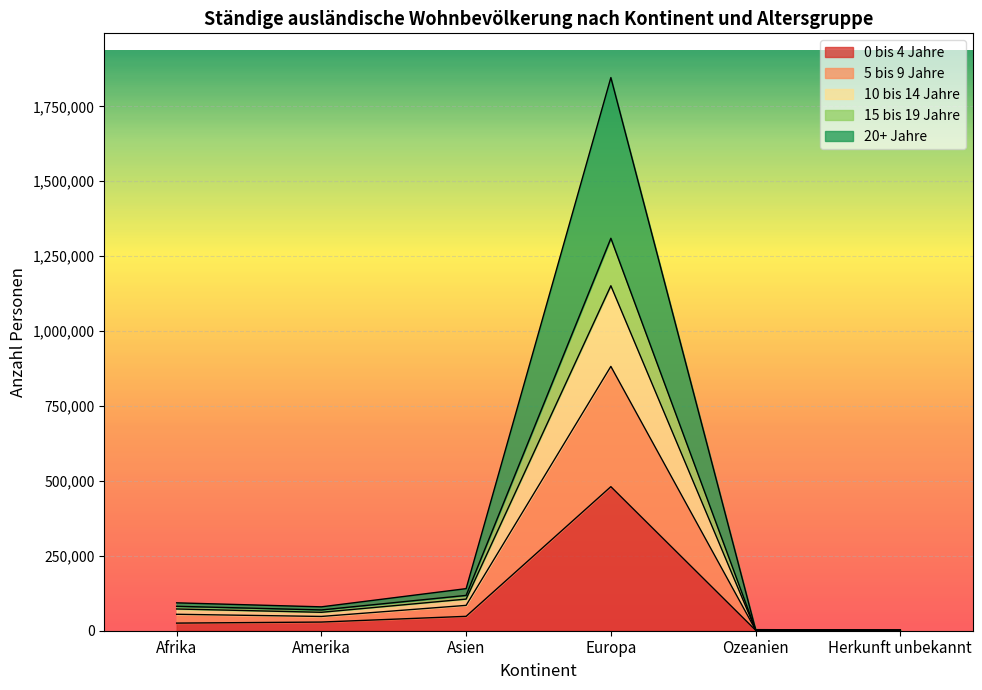

True or false: 15 bis 19 Jahre and 5 bis 9 Jahre cross at least once.

False